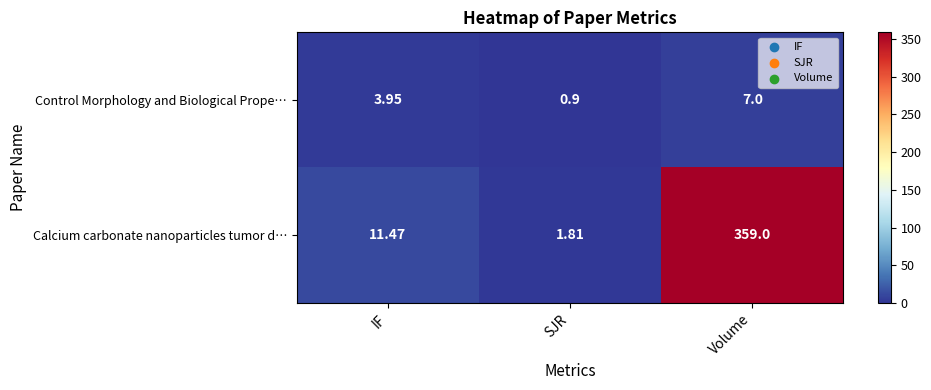

Which category has the lowest value across all series?

SJR